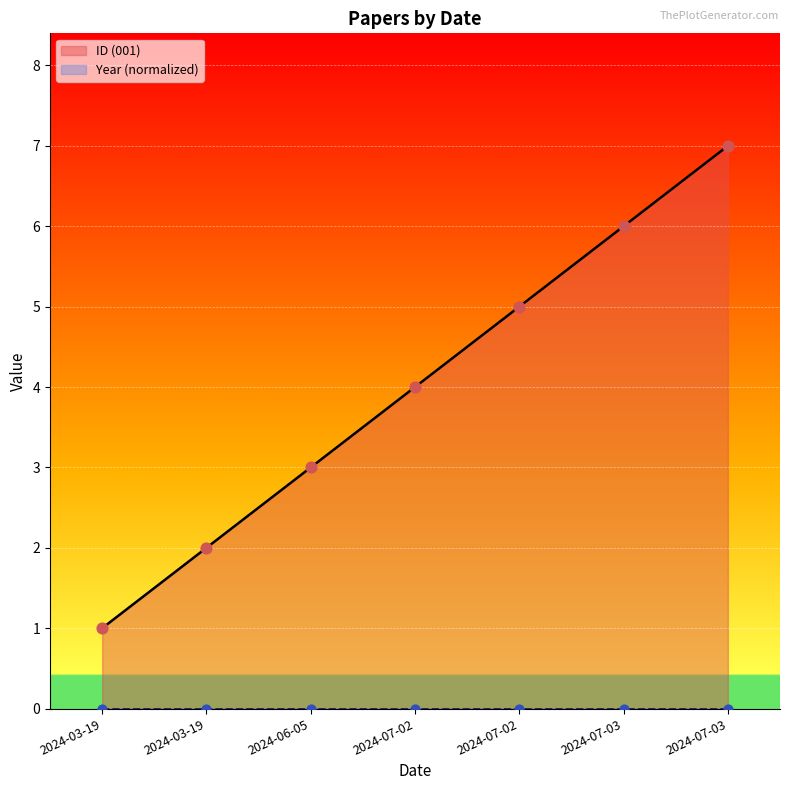

What is the change in value from 2024-03-19 to 2024-07-02?

+3